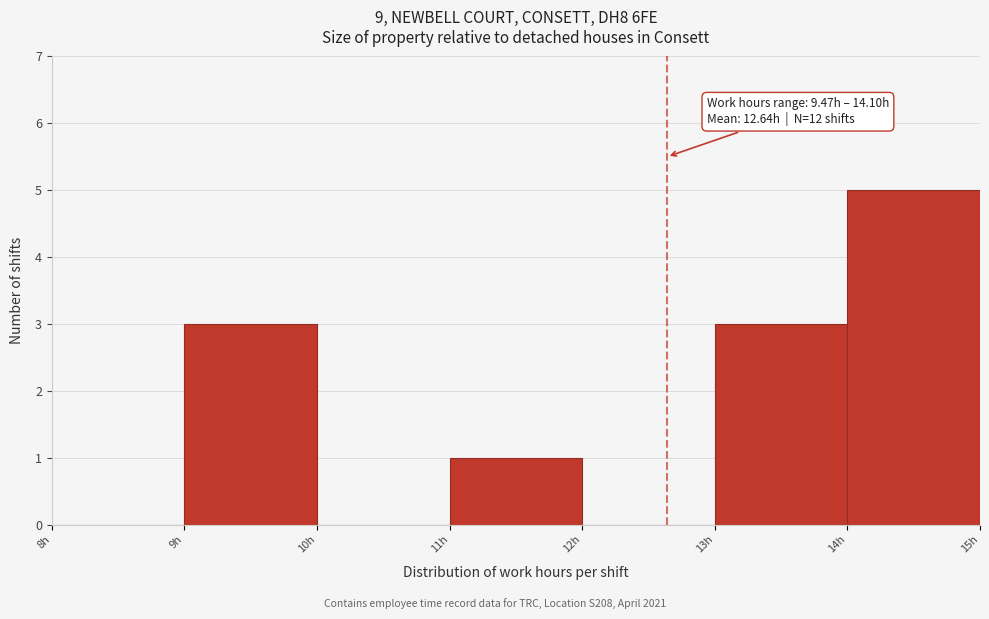

Which range on the x-axis has the tallest bar?

14 to 15